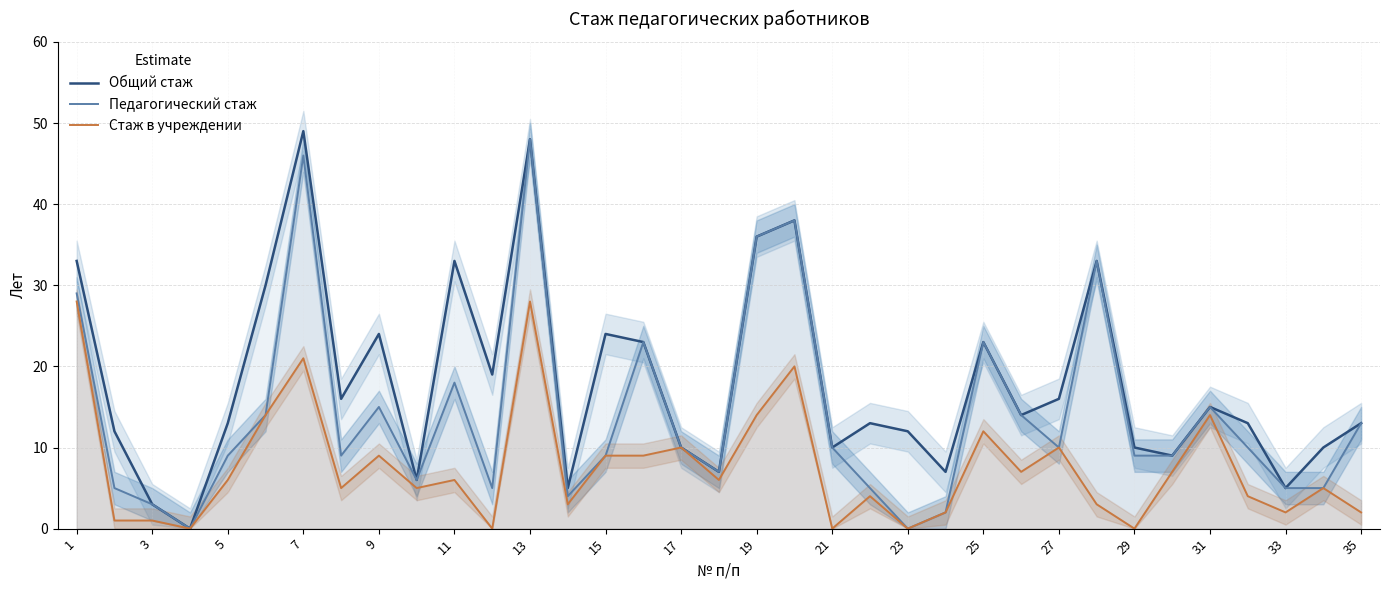

What is the sum of the Общий стаж values at 7 and 33?

54